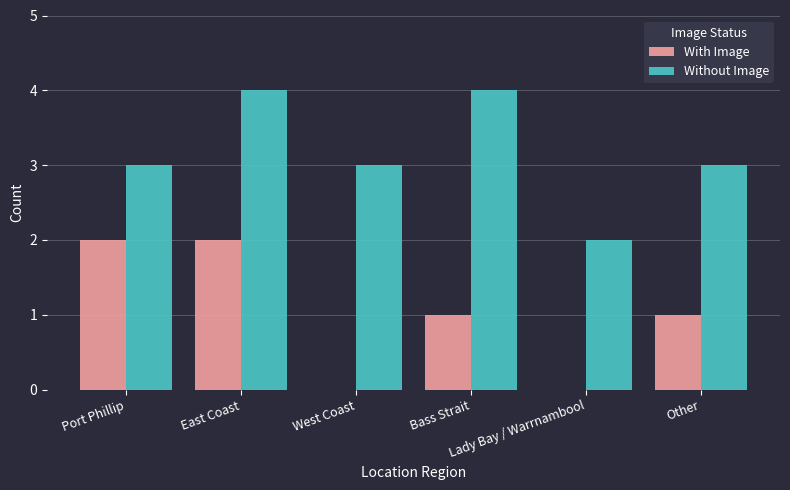

What is the greatest value displayed?

4